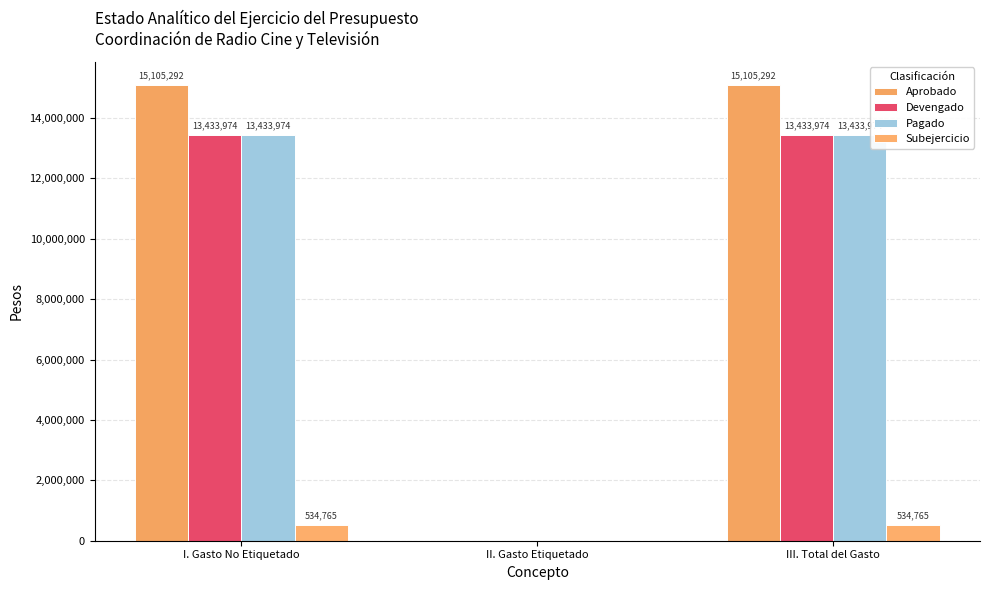

At which category is the sum across all series the highest?

I. Gasto No Etiquetado